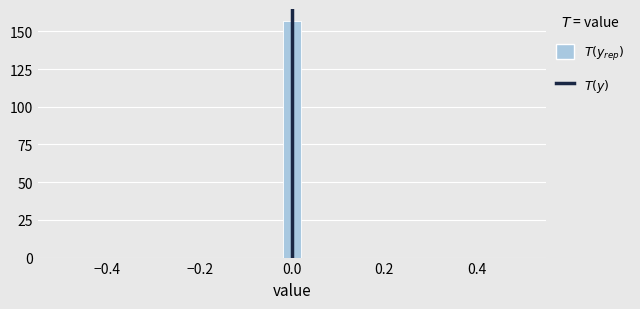

Read against the x-axis, roughly where is the centre of the tallest bar?

0.00